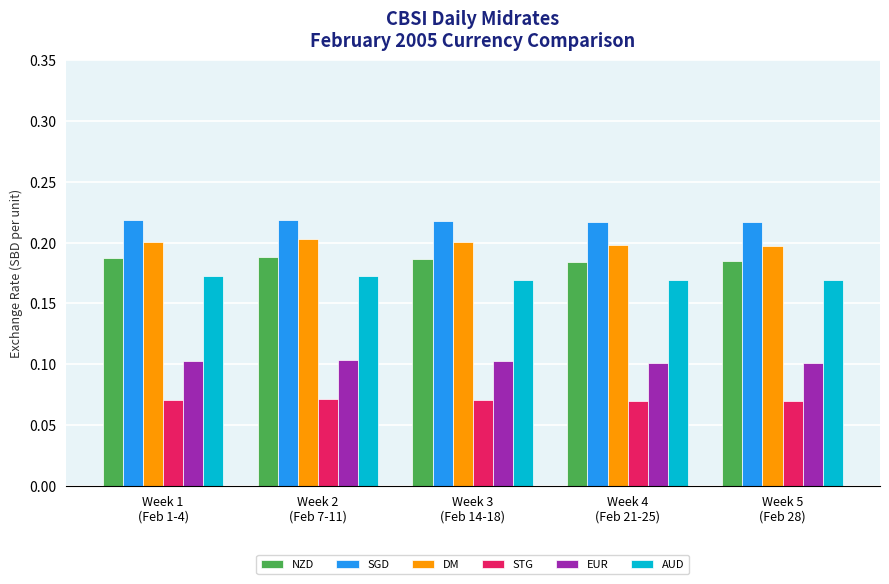

What position from the right is Week 4
(Feb 21-25)?

2